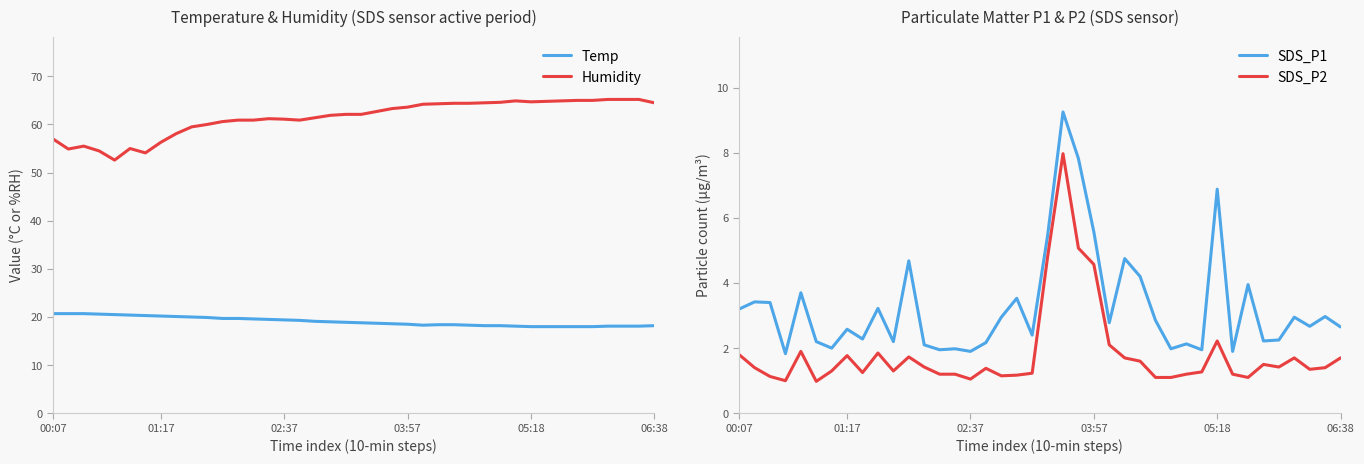

How many data points does each series have?

40